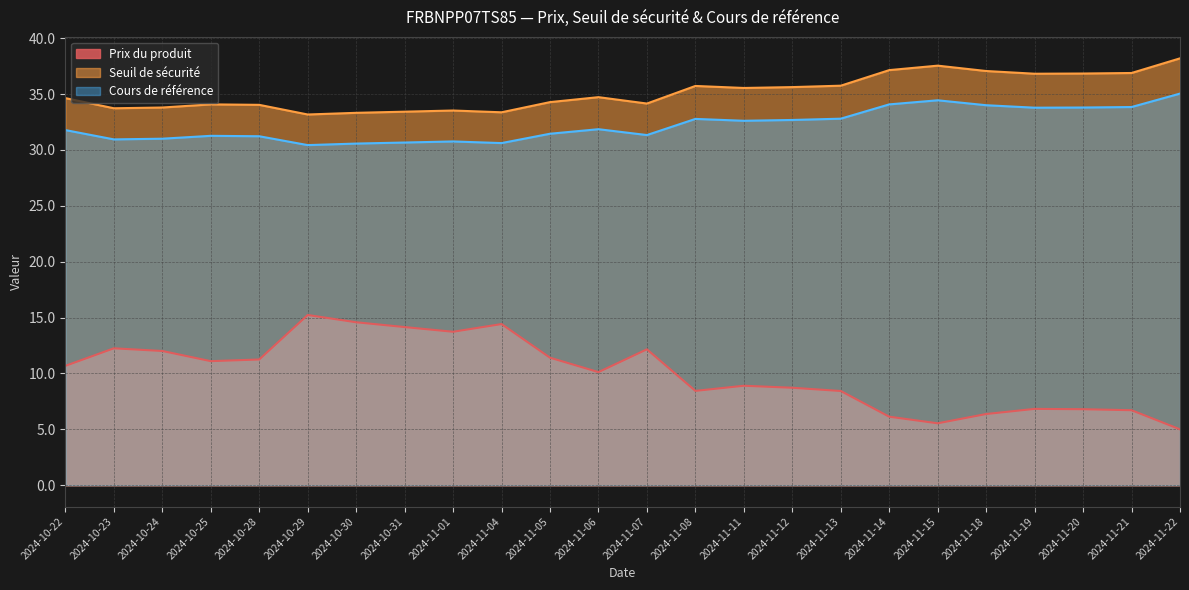

True or false: Prix du produit has a value of 8.7 at 2024-11-12.

True